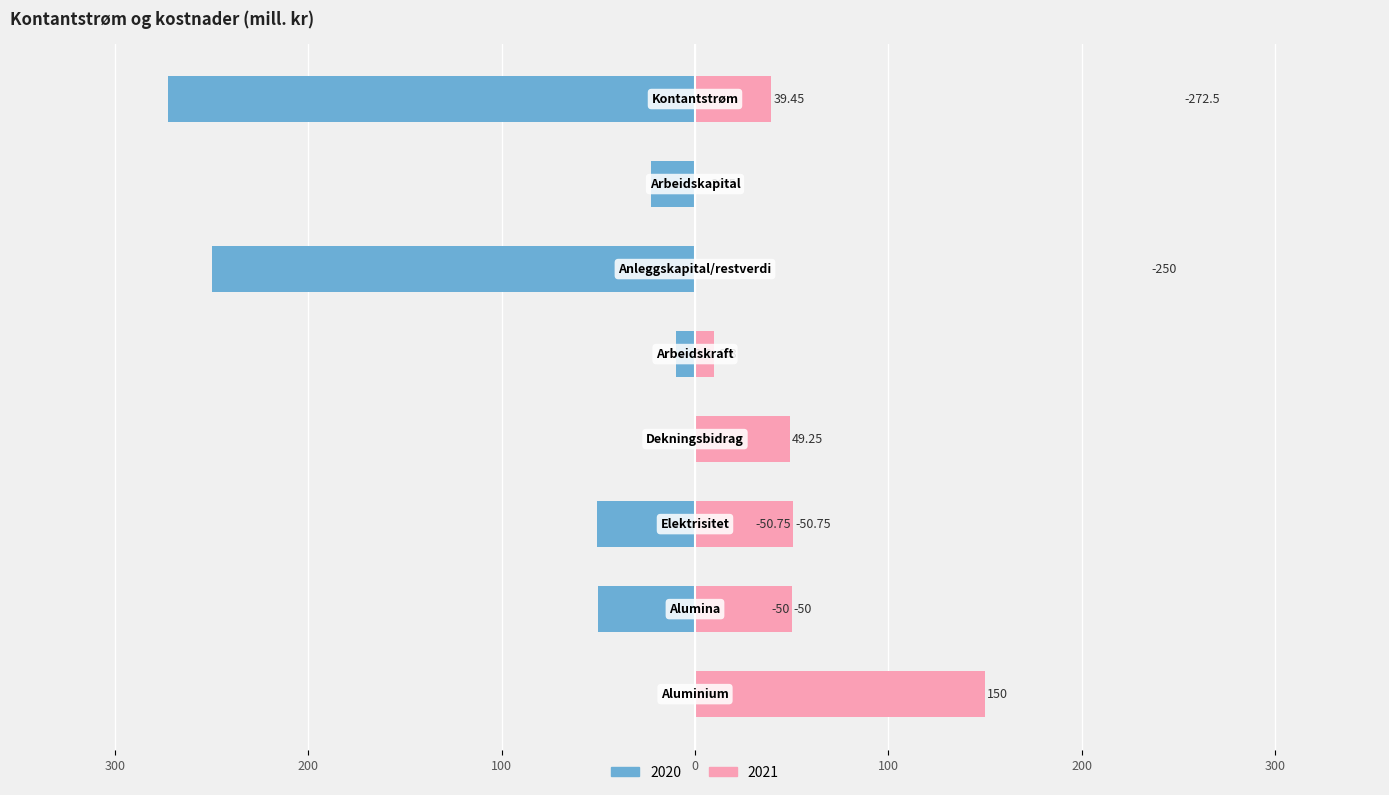

True or false: the data shows 0.0 at Dekningsbidrag.

True